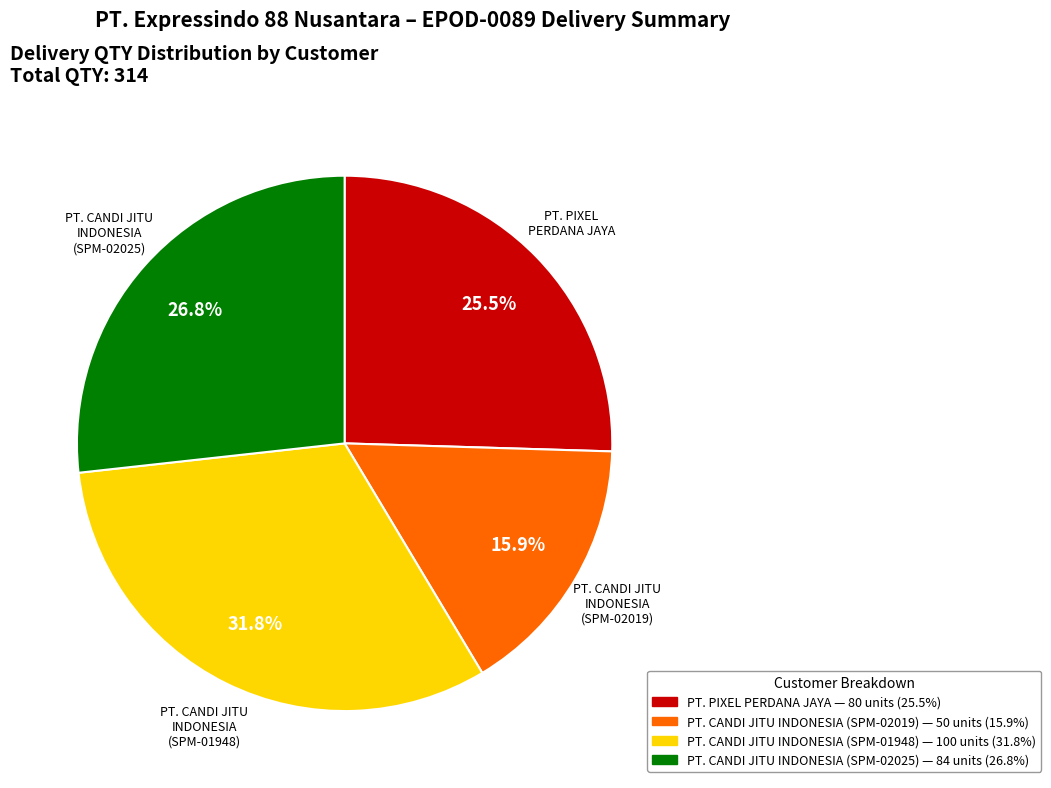

Is there a majority slice in this chart?

No